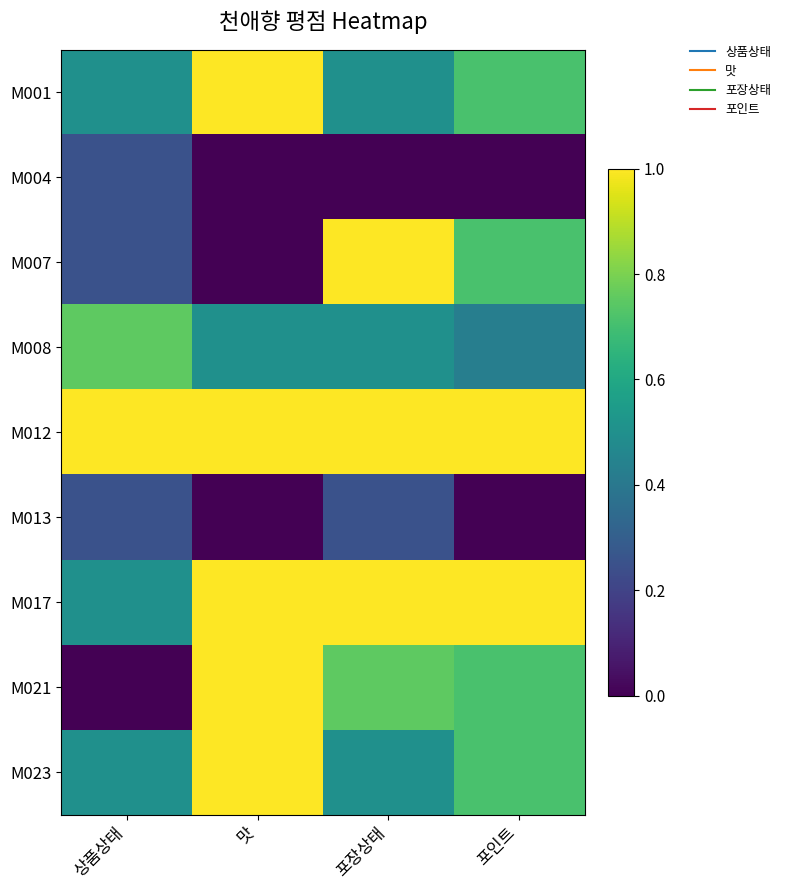

Reading left to right, what are all the values shown in this chart?

M001: 상품상태=0.5	맛=1.0	포장상태=0.5	포인트=0.7
M004: 상품상태=0.2	맛=0.0	포장상태=0.0	포인트=0.0
M007: 상품상태=0.2	맛=0.0	포장상태=1.0	포인트=0.7
M008: 상품상태=0.8	맛=0.5	포장상태=0.5	포인트=0.4
M012: 상품상태=1.0	맛=1.0	포장상태=1.0	포인트=1.0
M013: 상품상태=0.2	맛=0.0	포장상태=0.2	포인트=0.0
M017: 상품상태=0.5	맛=1.0	포장상태=1.0	포인트=1.0
M021: 상품상태=0.0	맛=1.0	포장상태=0.8	포인트=0.7
M023: 상품상태=0.5	맛=1.0	포장상태=0.5	포인트=0.7